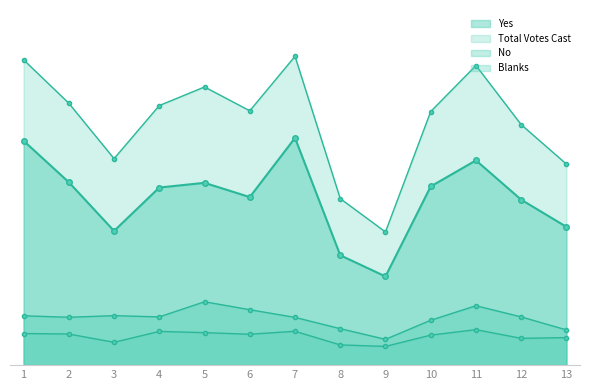

Is it true that Total Votes Cast equals 1164 at 11?

False